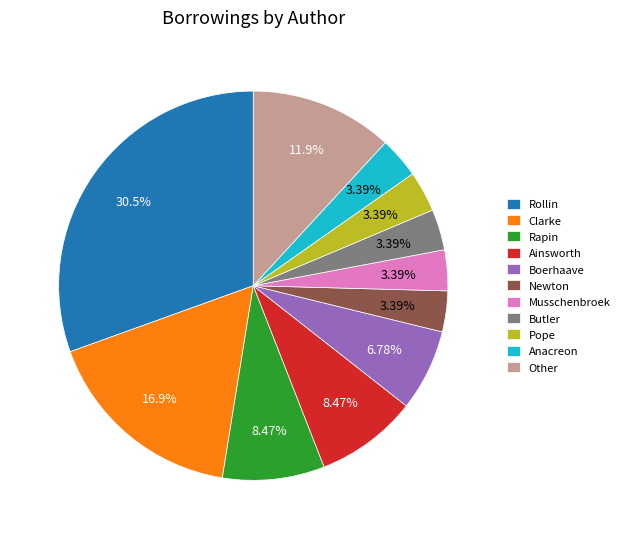

Approximately how many times larger is the value at Clarke compared to Rapin?

2.0